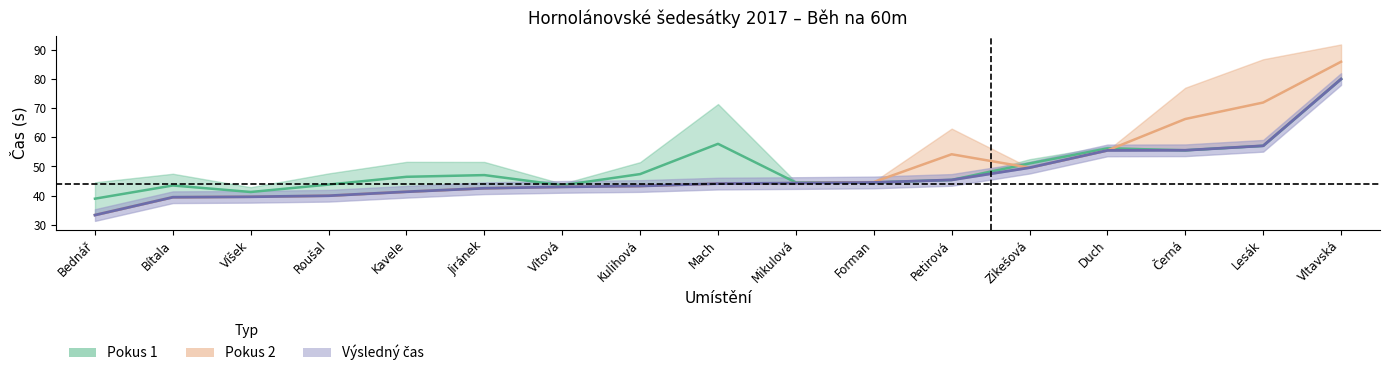

List the labels in order of Výsledný čas value, largest first.

Vltavská, Lesák, Černá, Duch, Zikešová, Petirová, Forman, Mikulová, Mach, Kulihová, Vítová, Jiránek, Kavele, Roušal, Víšek, Bítala, Bednář